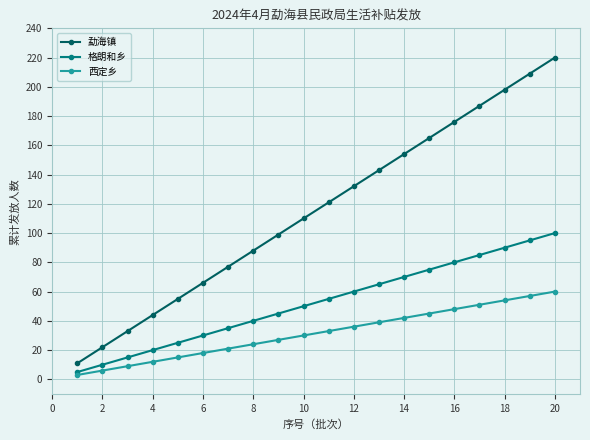

What is the difference between the second highest and second lowest values in the 西定乡 series?

51